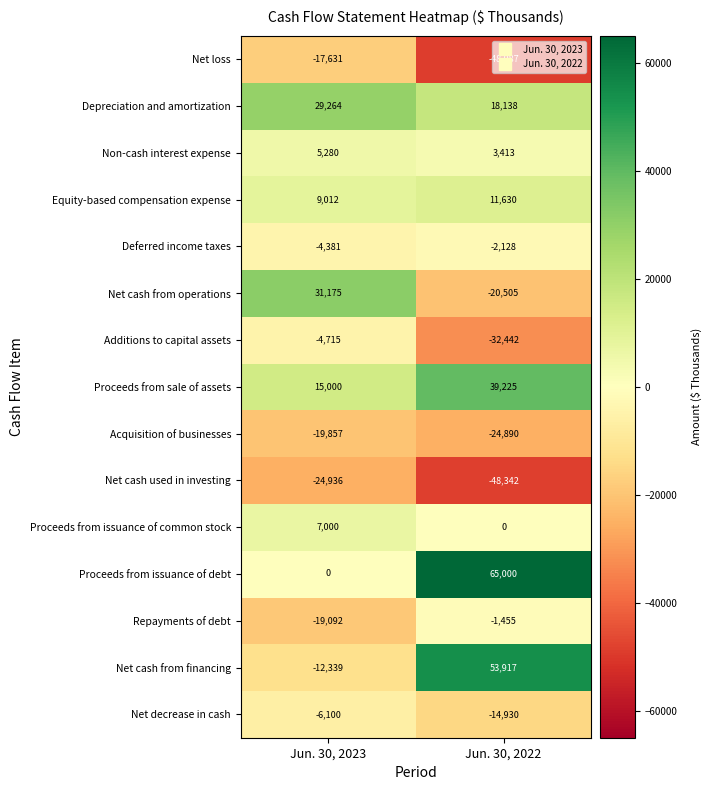

Where is Net decrease in cash nearest to the value -10515?

Jun. 30, 2023